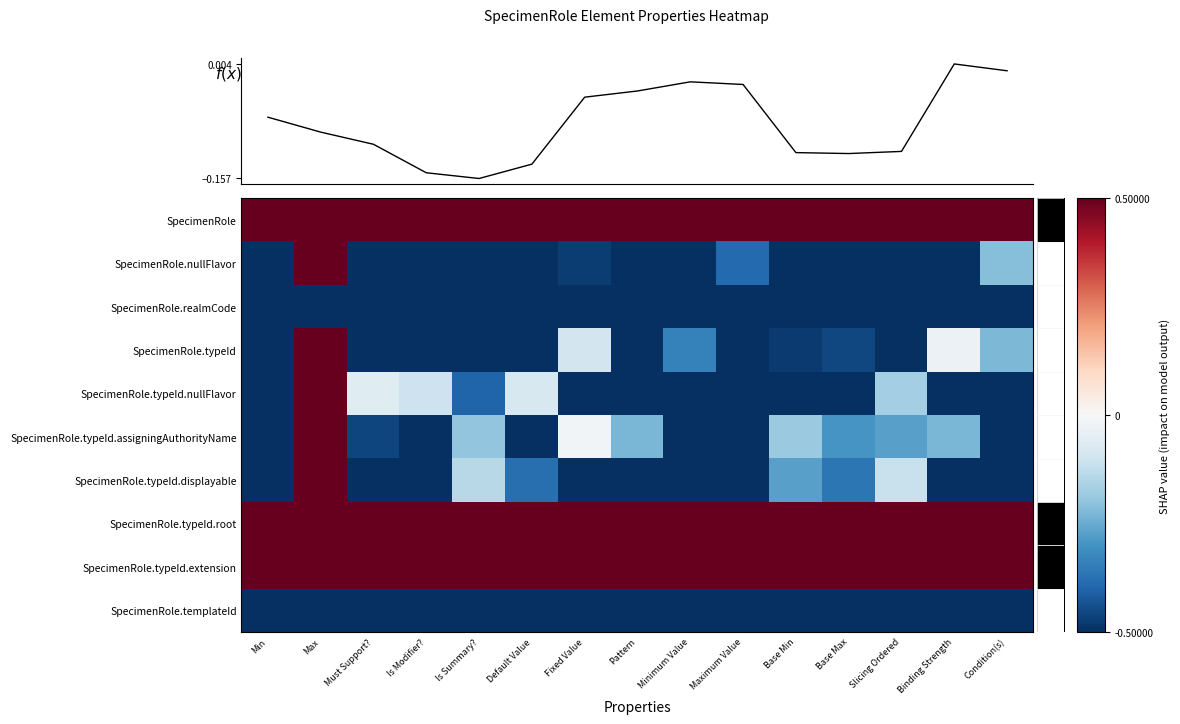

At how many categories does at least one series exceed 0?

15